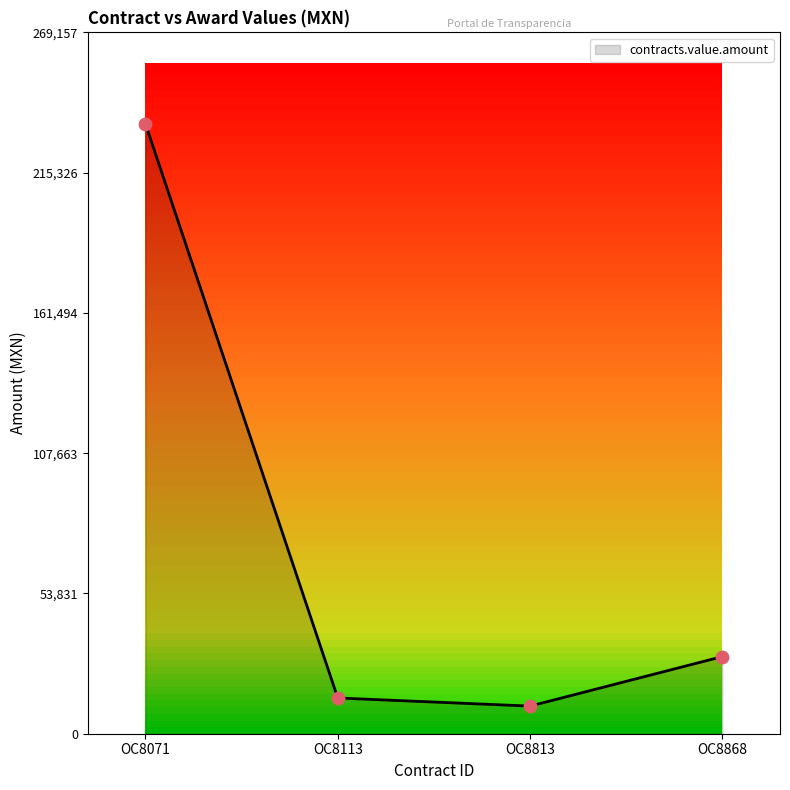

What is the change in value from OC8071 to OC8868?

-204450